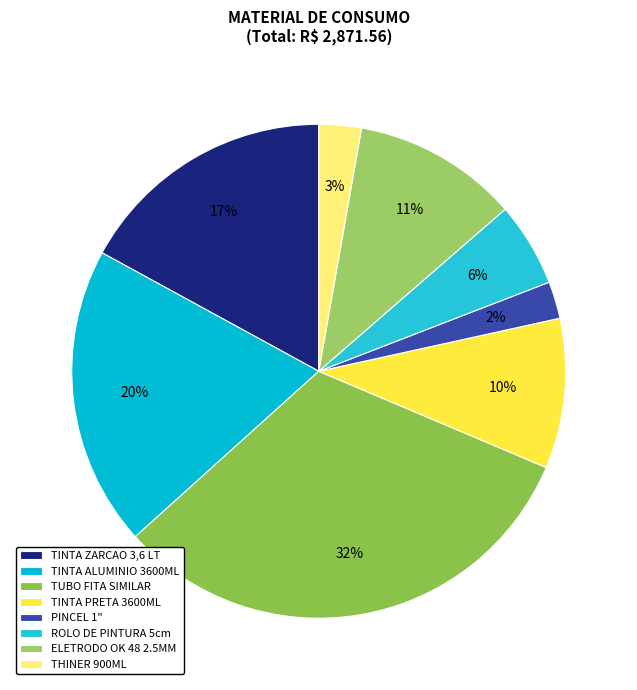

Count the number of slices in the pie.

8